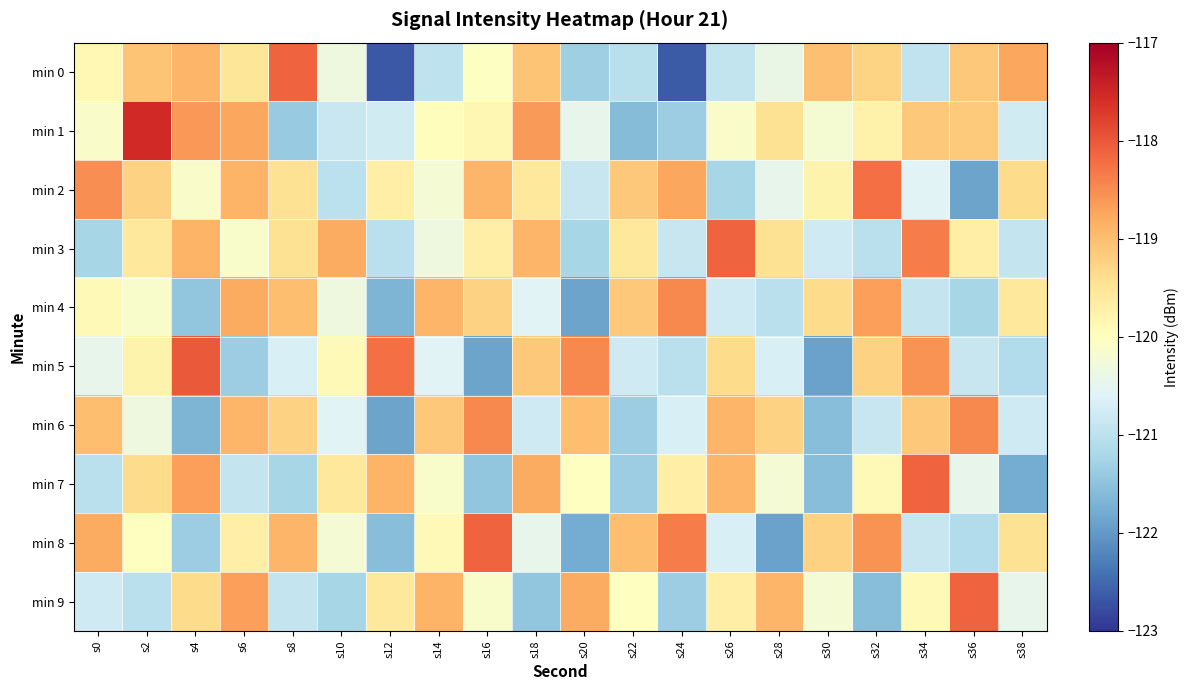

List the series in order of their peak value, highest first.

min 1, min 5, min 0, min 3, min 7, min 8, min 9, min 2, min 4, min 6